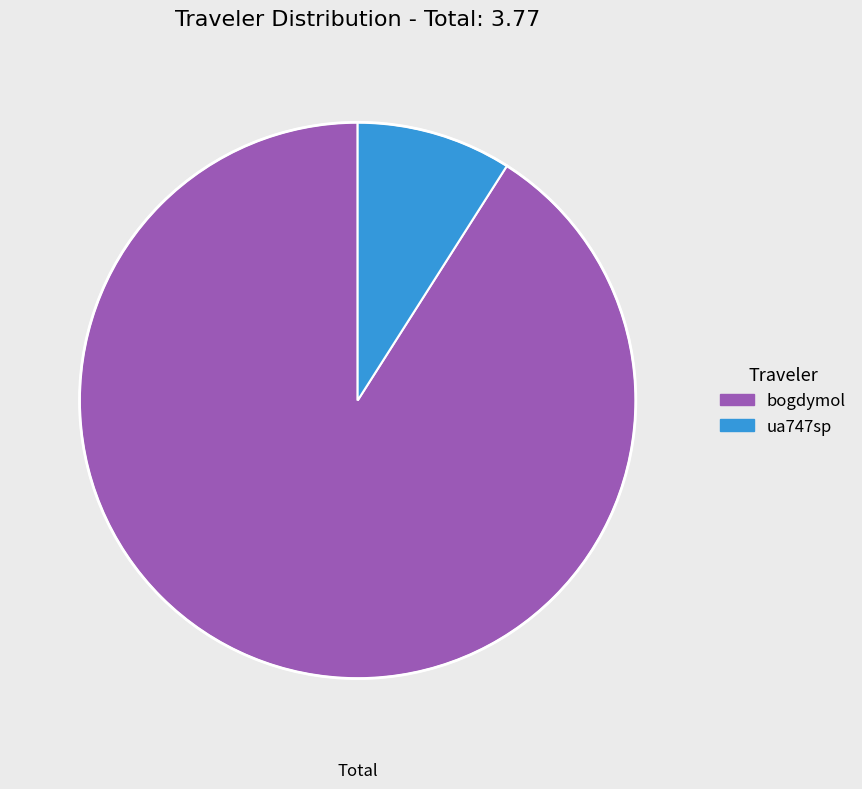

What is the smallest slice in the pie chart?

ua747sp